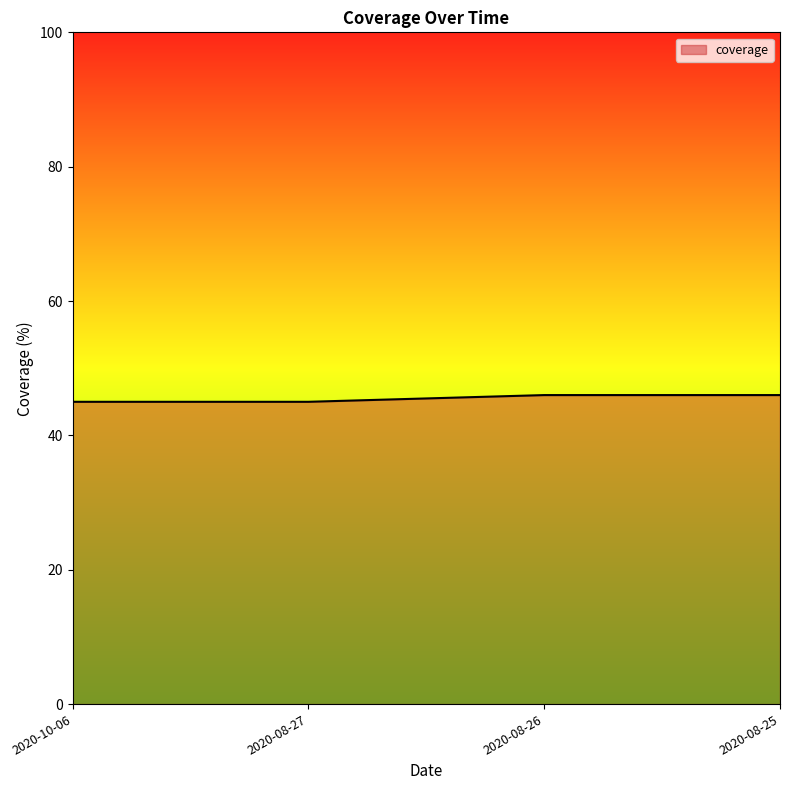

Approximately how many times larger is the value at 2020-08-27 compared to 2020-08-25?

1.0